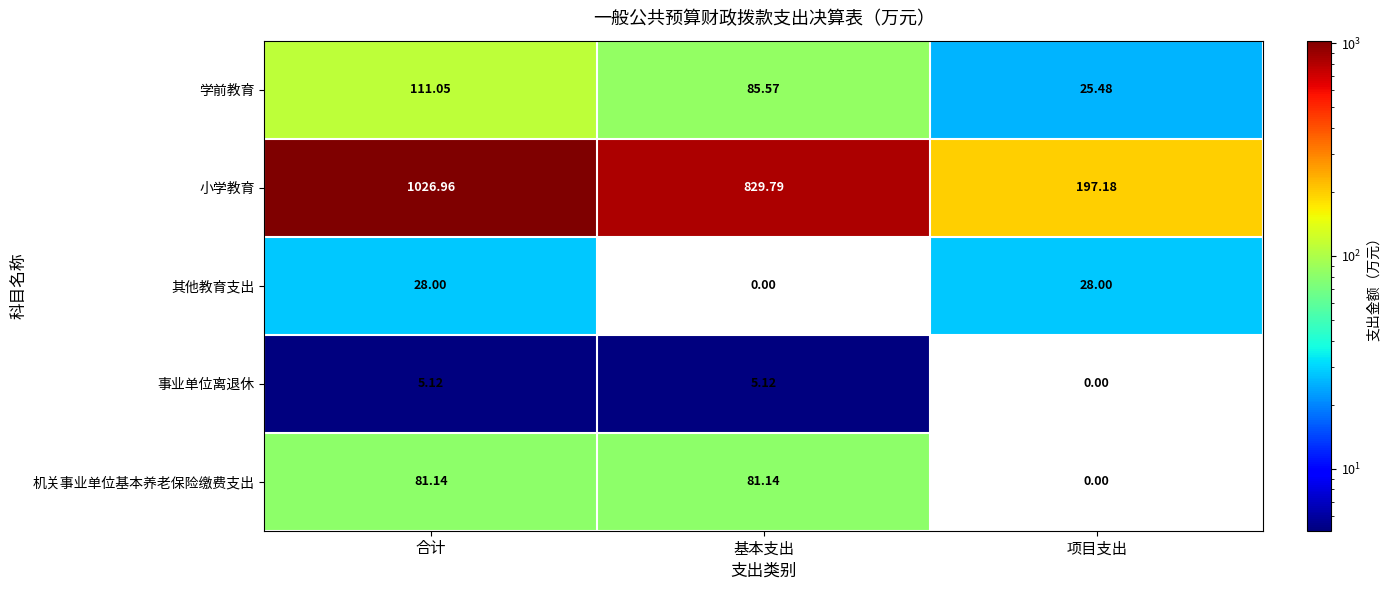

Is the value of 小学教育 at 基本支出 greater than the value of 学前教育 at 合计?

Yes